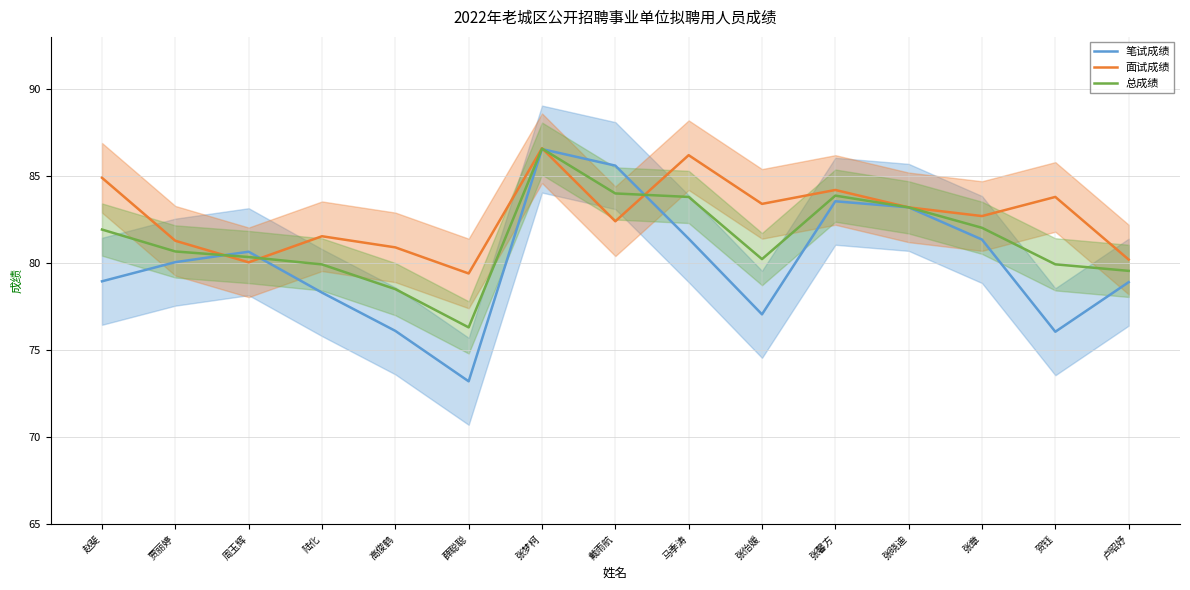

The 笔试成绩 series shows 51.7 at 张梦柯. True or false?

False